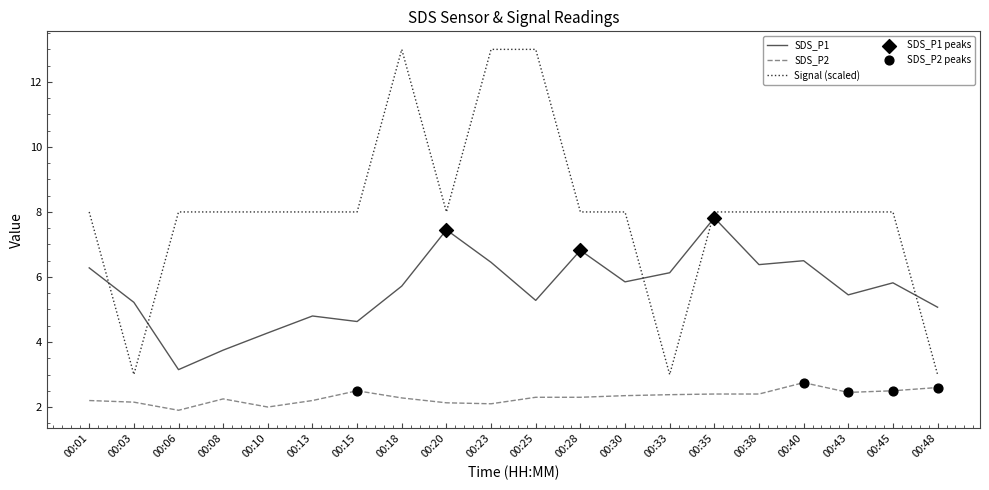

Which series has the largest range (max minus min)?

Signal (scaled)